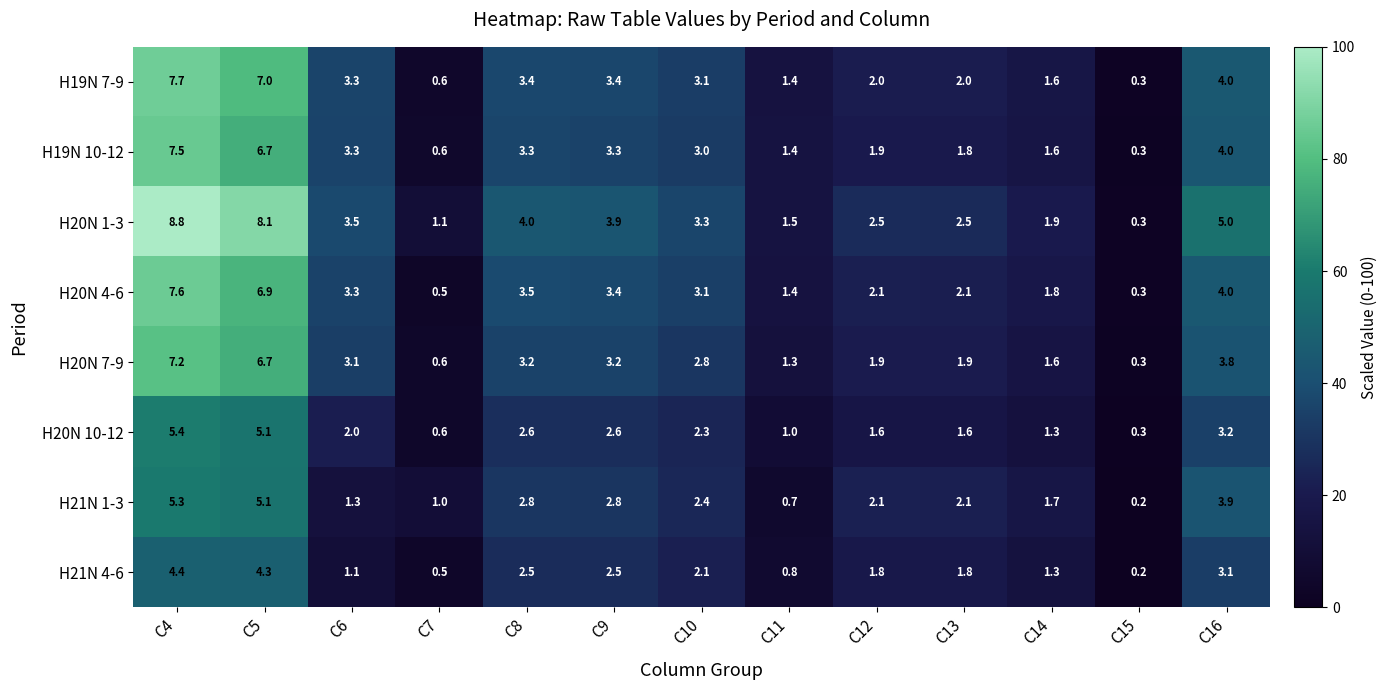

Where is H20N 10-12 nearest to the value 2?

C6